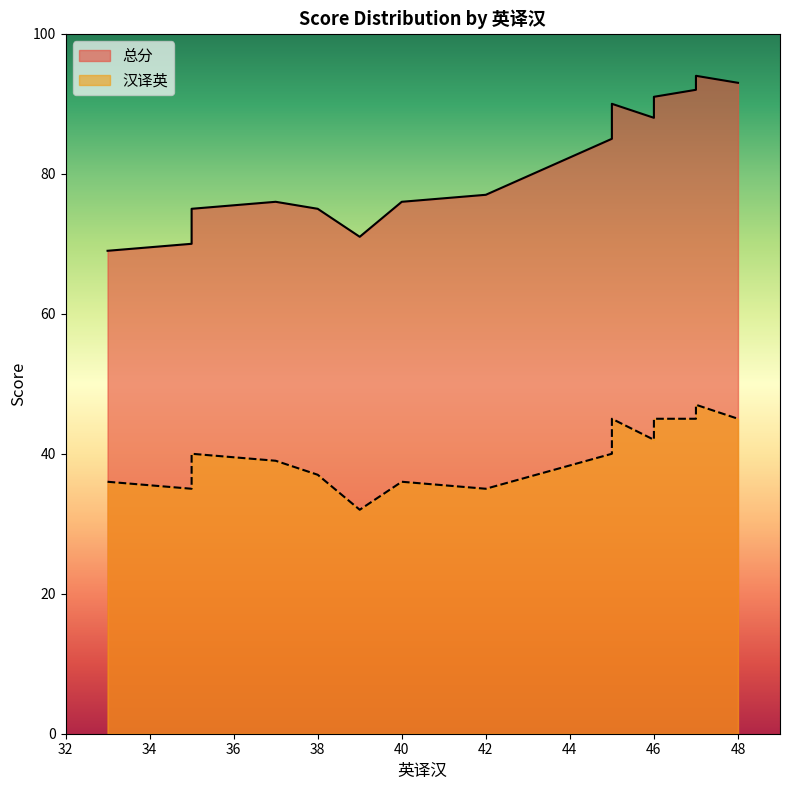

How many interior local peaks does the 汉译英 series have?

4